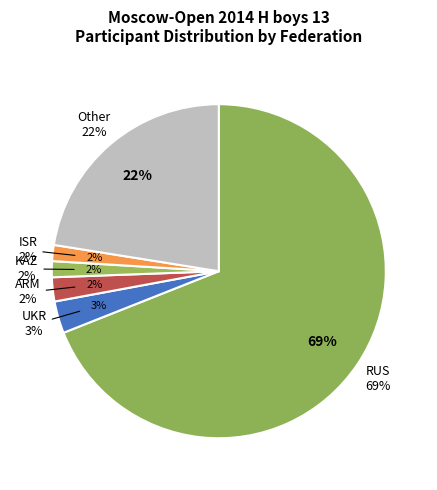

What is the smallest slice in the pie chart?

KAZ